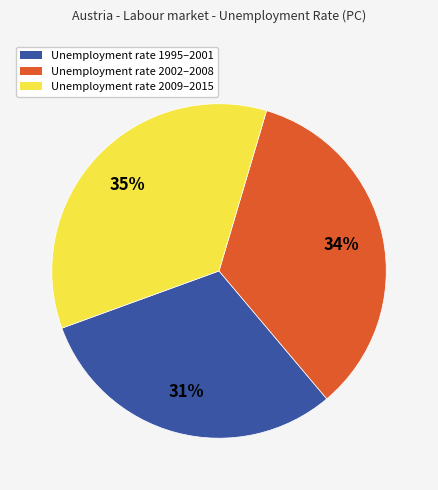

Which has a higher value, Unemployment rate 2009–2015 or Unemployment rate 2002–2008?

Unemployment rate 2009–2015